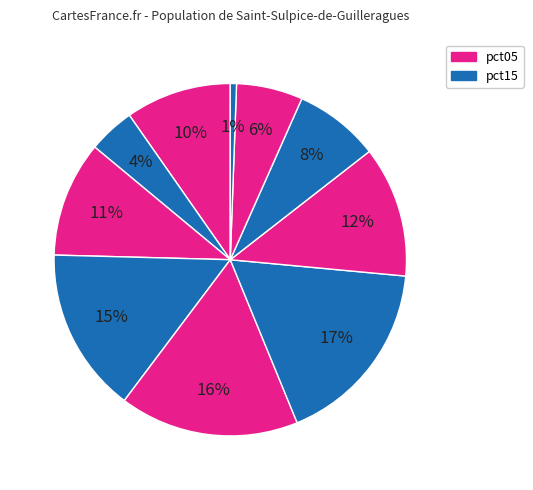

Rank the categories by value from lowest to highest.

pct95, pct15, pct85, pct75, pct05, pct25, pct65, pct35, pct45, pct55